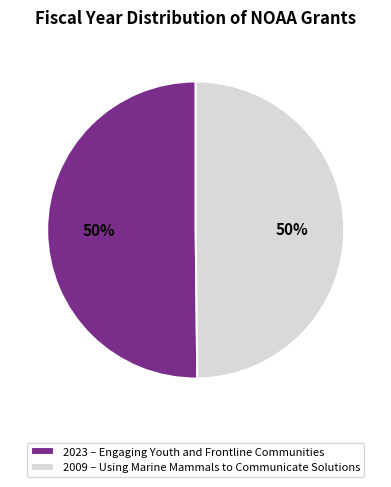

To the nearest percent, what portion does 2009 – Using Marine Mammals to Communicate Solutions represent?

50%